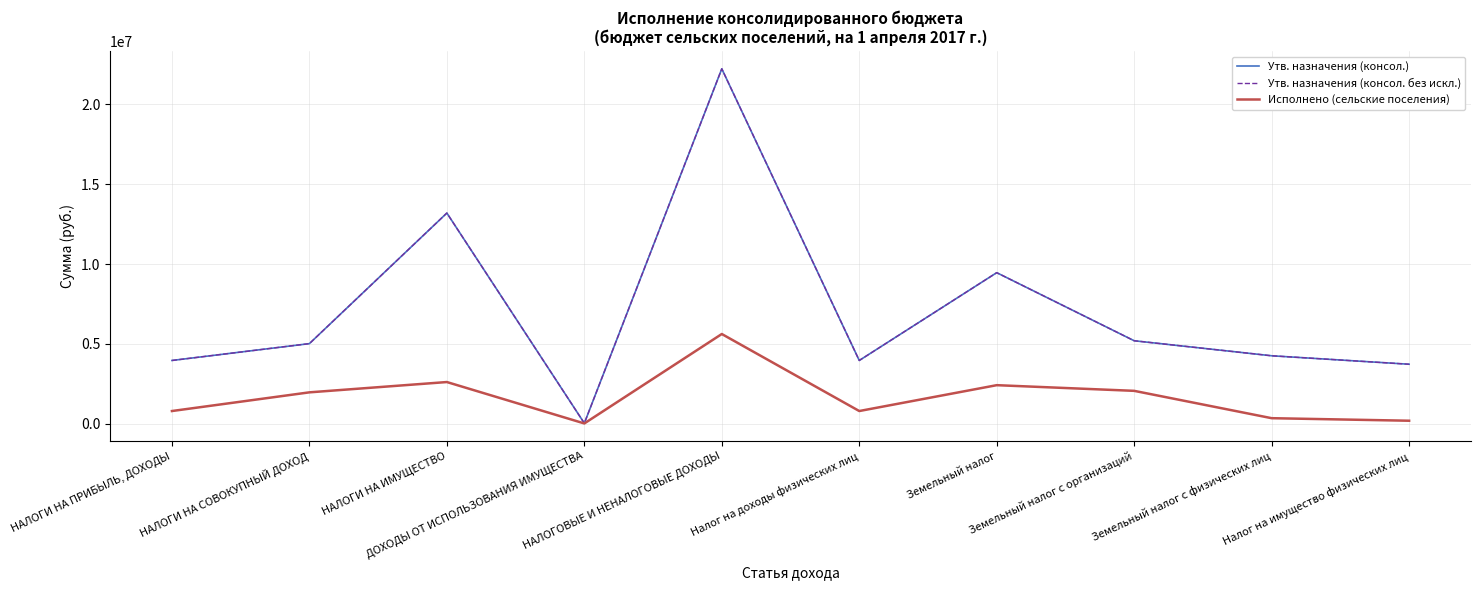

Does the chart display data point markers on the line(s)?

No